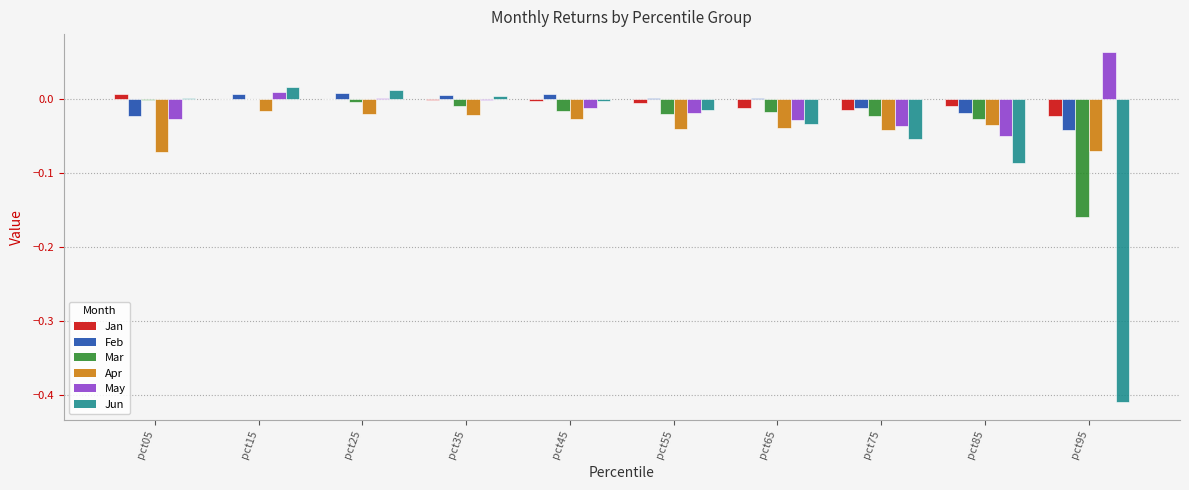

The May series shows -0.0 at pct55. True or false?

True